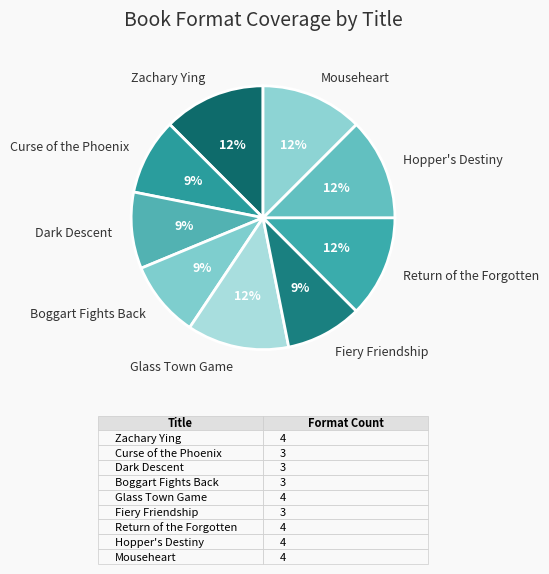

To the nearest percent, what is the difference between the largest and smallest slice percentages?

3%